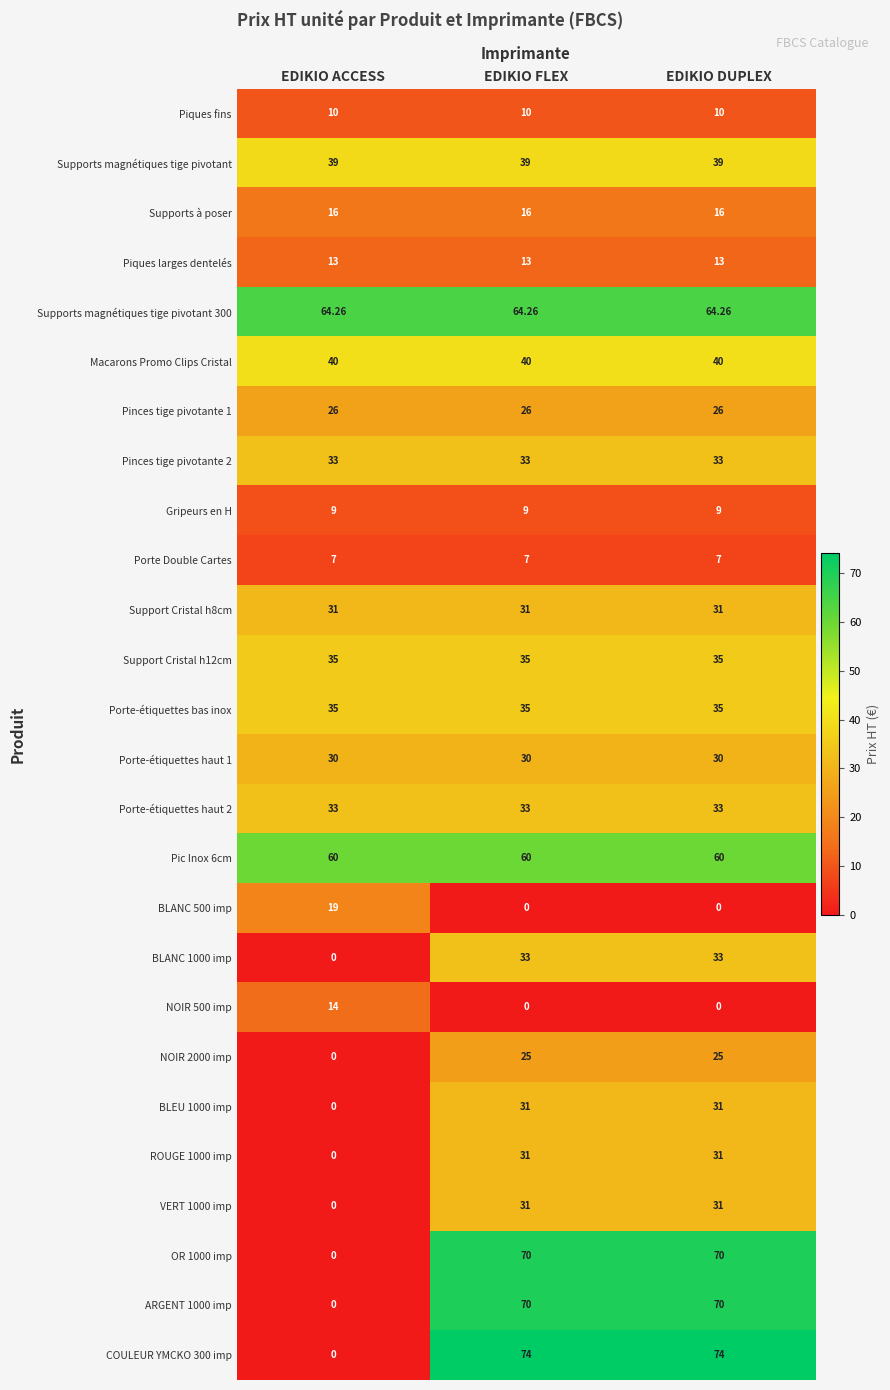

Where is OR 1000 imp nearest to the value 35?

EDIKIO ACCESS